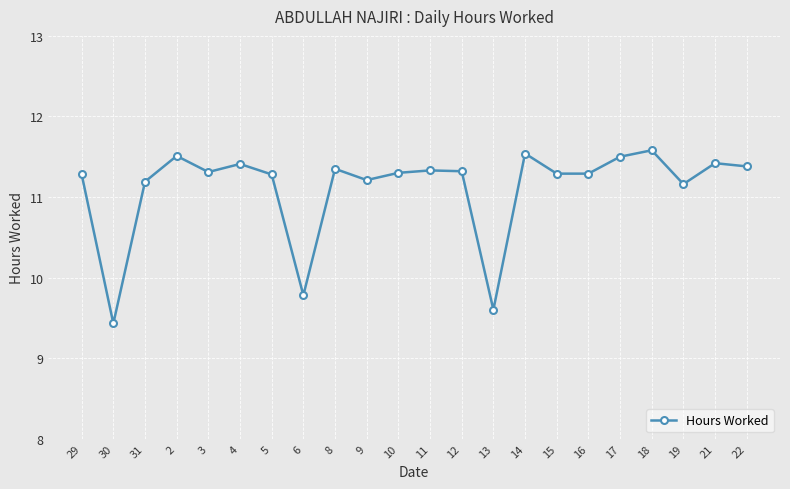

Which category has the lowest value across all series?

30